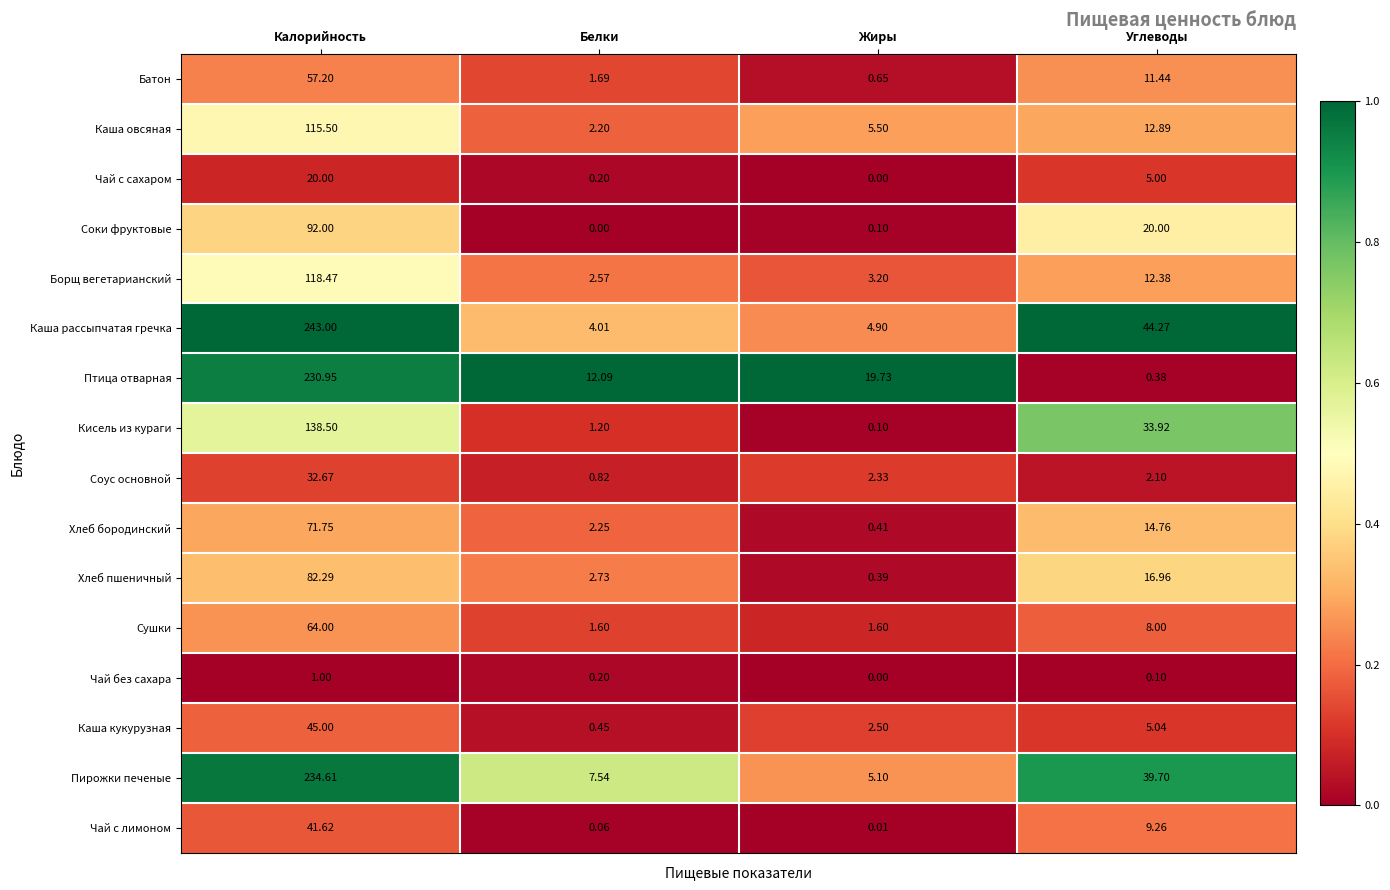

List the series in order of their peak value, highest first.

Каша рассыпчатая гречка, Пирожки печеные, Птица отварная, Кисель из кураги, Борщ вегетарианский, Каша овсяная, Соки фруктовые, Хлеб пшеничный, Хлеб бородинский, Сушки, Батон, Каша кукурузная, Чай с лимоном, Соус основной, Чай с сахаром, Чай без сахара